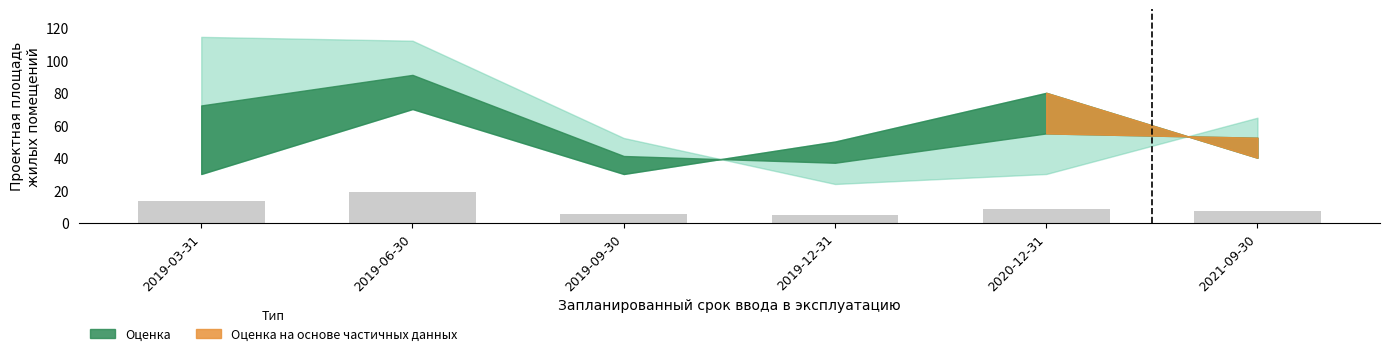

What is the average value?

9.7